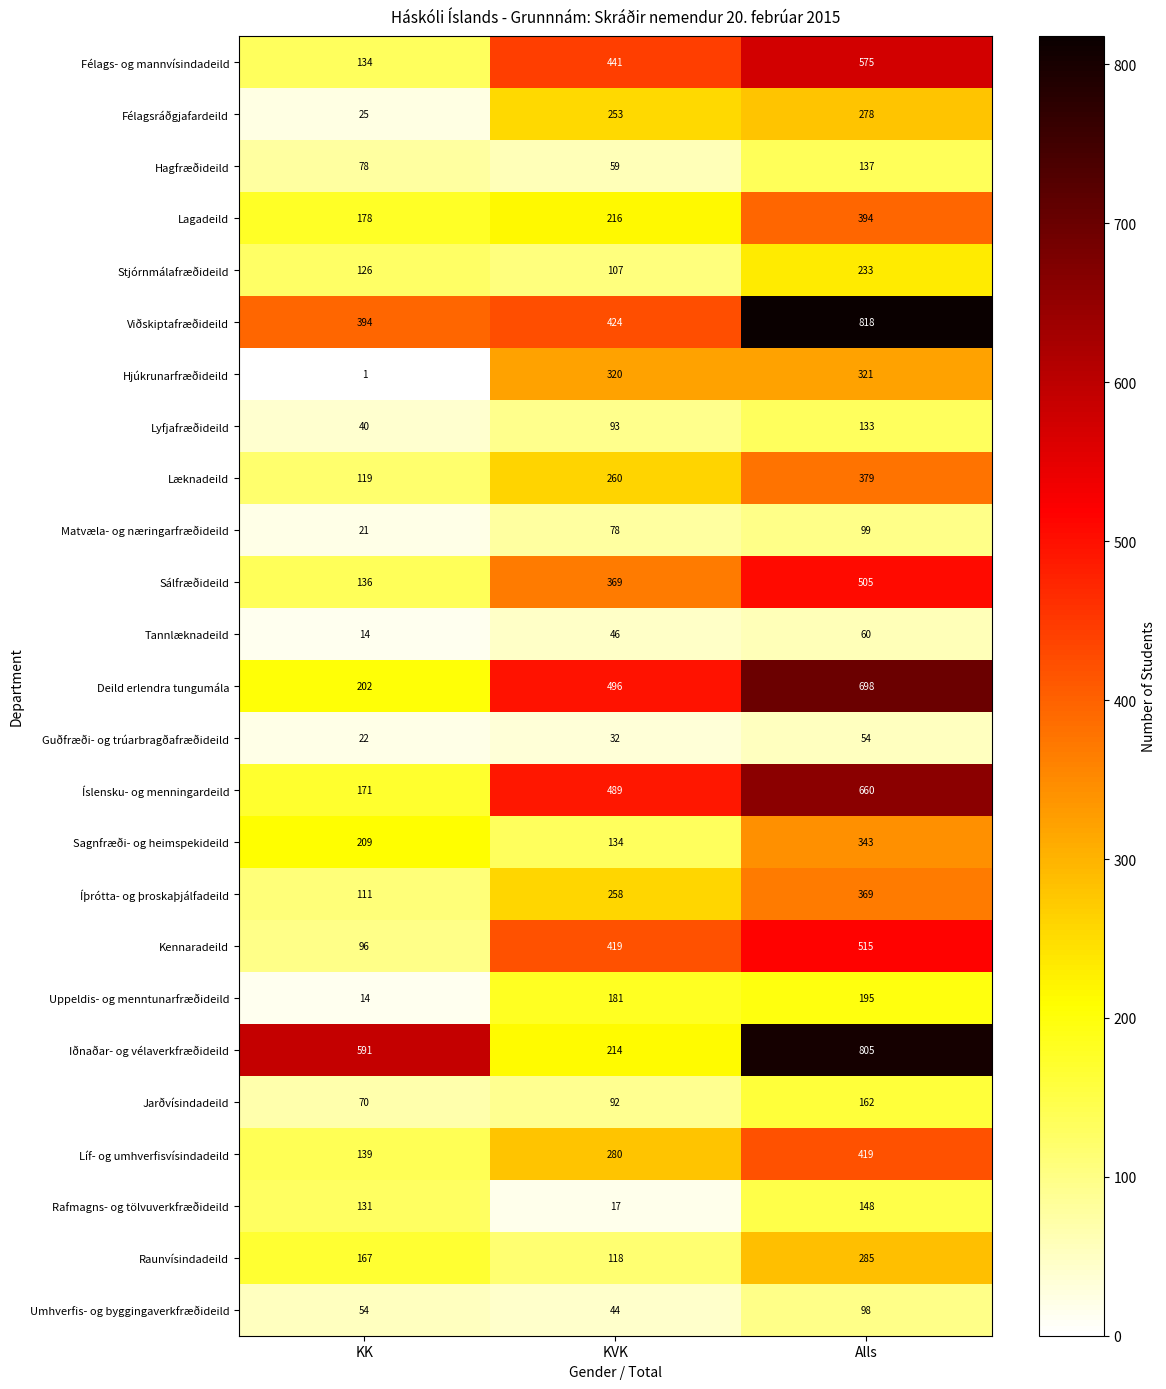

Where is Sagnfræði- og heimspekideild nearest to the value 238?

KK